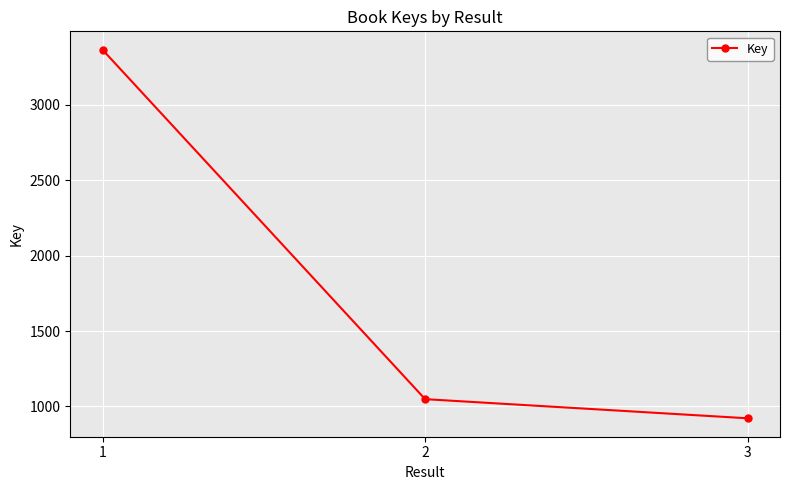

The value at 2 is 1799. True or false?

False